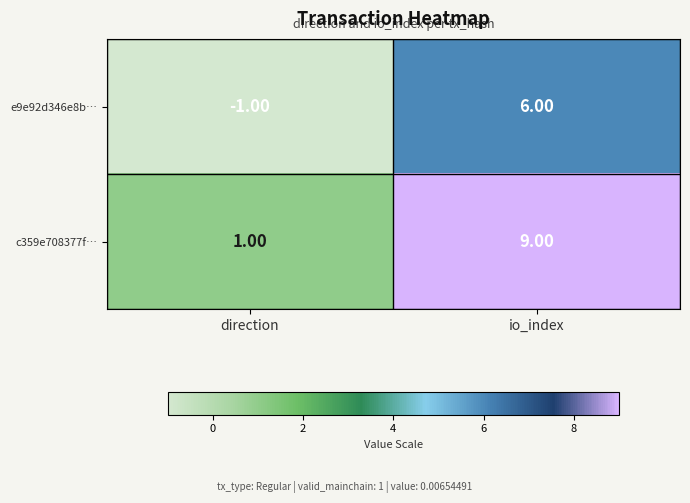

At which category is the sum across all series the highest?

io_index